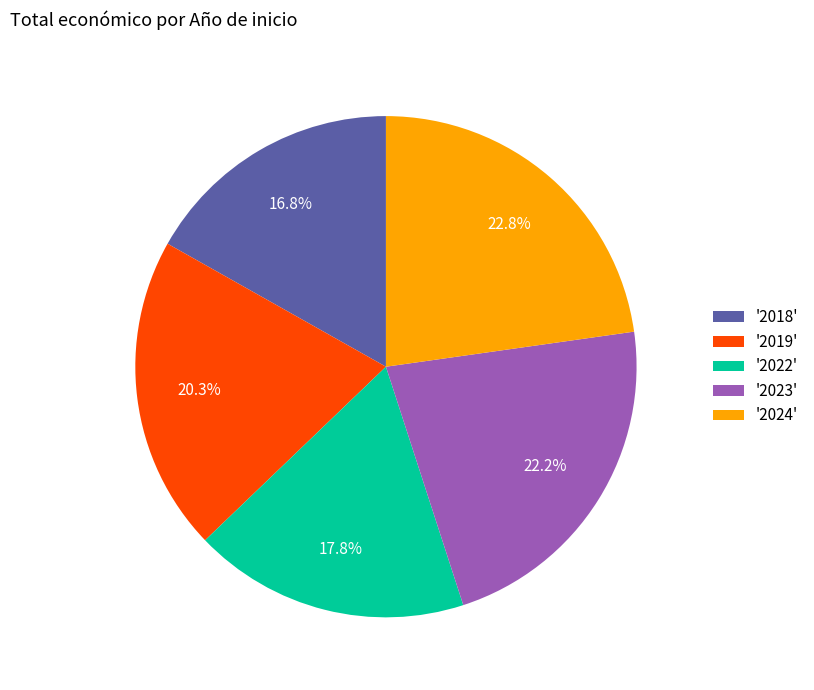

Between '2024' and '2023', which is larger?

'2024'